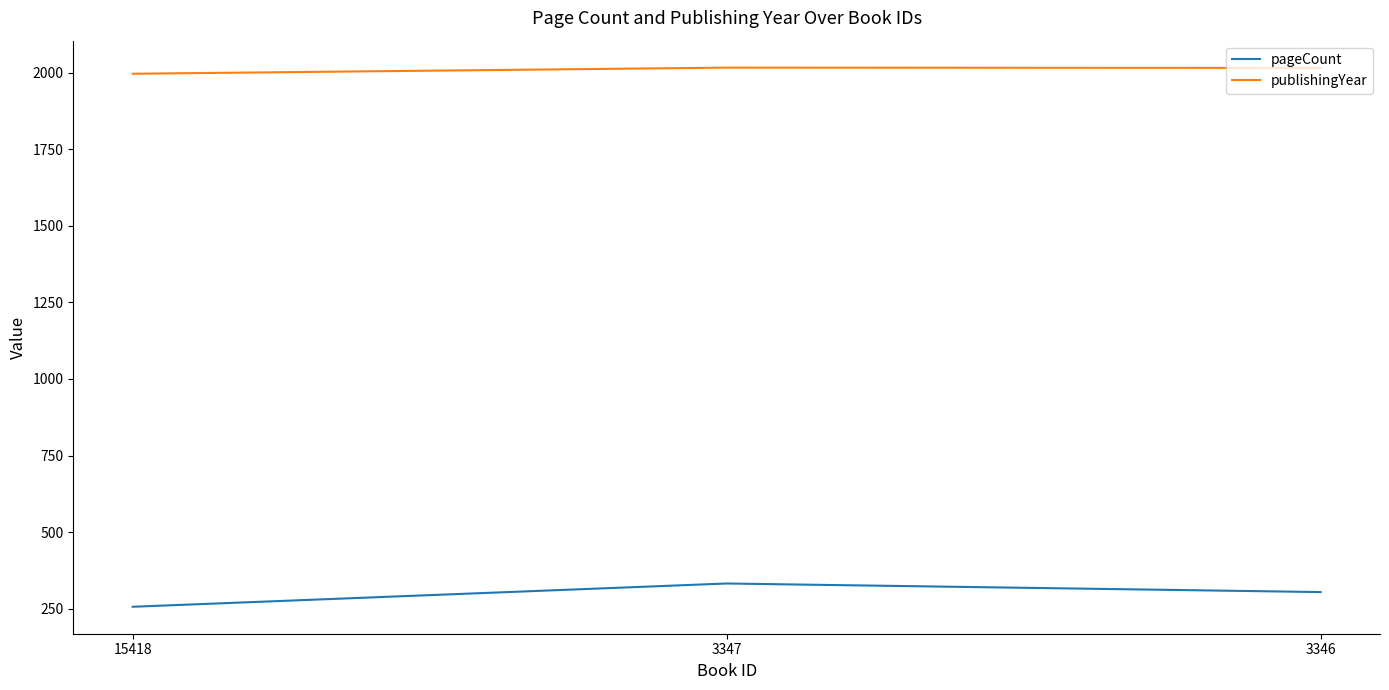

Where is pageCount nearest to the value 294?

3346